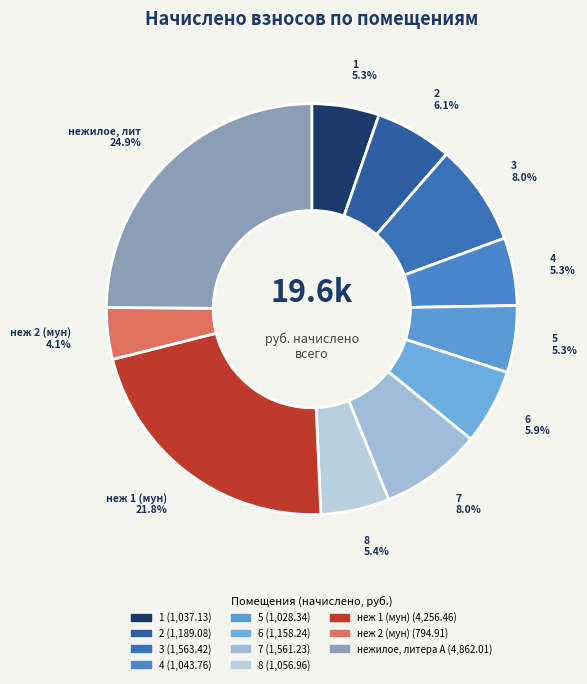

How many slices are in this pie chart?

11